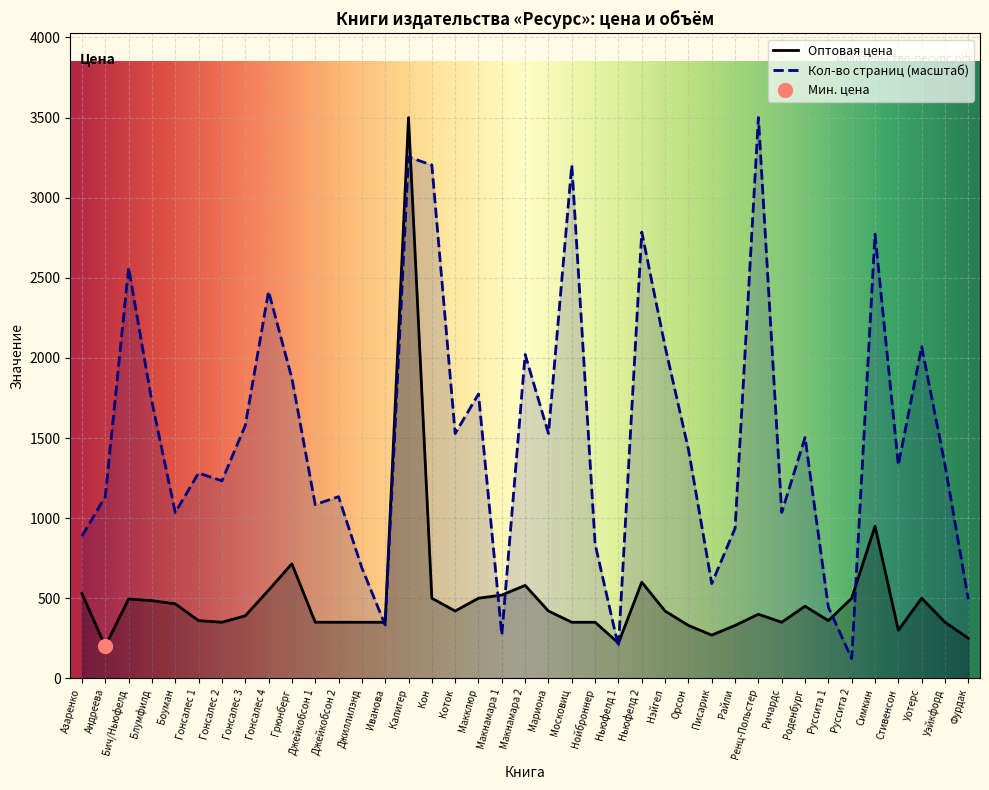

At which label does Оптовая цена reach its peak?

Калигер